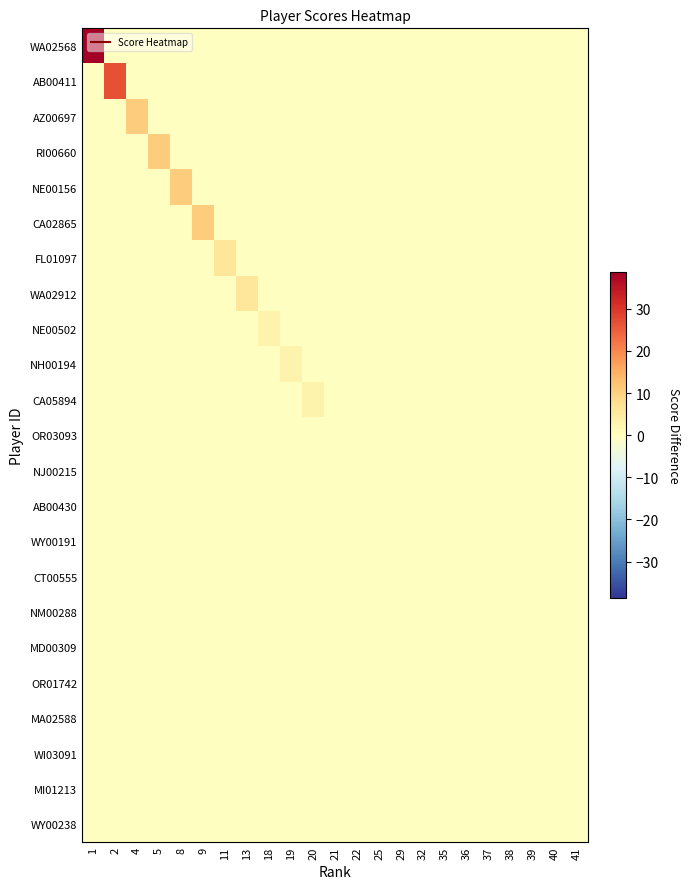

Reading left to right, extract all data points from this chart.

WA02568: 1=38.8	2=-0.2	4=-0.2	5=-0.2	8=-0.2	9=-0.2	11=-0.2	13=-0.2	18=-0.2	19=-0.2	20=-0.2	21=-0.2	22=-0.2	25=-0.2	29=-0.2	32=-0.2	35=-0.2	36=-0.2	37=-0.2	38=-0.2	39=-0.2	40=-0.2	41=-0.2
AB00411: 1=-0.2	2=26.8	4=-0.2	5=-0.2	8=-0.2	9=-0.2	11=-0.2	13=-0.2	18=-0.2	19=-0.2	20=-0.2	21=-0.2	22=-0.2	25=-0.2	29=-0.2	32=-0.2	35=-0.2	36=-0.2	37=-0.2	38=-0.2	39=-0.2	40=-0.2	41=-0.2
AZ00697: 1=-0.2	2=-0.2	4=10.8	5=-0.2	8=-0.2	9=-0.2	11=-0.2	13=-0.2	18=-0.2	19=-0.2	20=-0.2	21=-0.2	22=-0.2	25=-0.2	29=-0.2	32=-0.2	35=-0.2	36=-0.2	37=-0.2	38=-0.2	39=-0.2	40=-0.2	41=-0.2
RI00660: 1=-0.2	2=-0.2	4=-0.2	5=10.8	8=-0.2	9=-0.2	11=-0.2	13=-0.2	18=-0.2	19=-0.2	20=-0.2	21=-0.2	22=-0.2	25=-0.2	29=-0.2	32=-0.2	35=-0.2	36=-0.2	37=-0.2	38=-0.2	39=-0.2	40=-0.2	41=-0.2
NE00156: 1=-0.2	2=-0.2	4=-0.2	5=-0.2	8=10.8	9=-0.2	11=-0.2	13=-0.2	18=-0.2	19=-0.2	20=-0.2	21=-0.2	22=-0.2	25=-0.2	29=-0.2	32=-0.2	35=-0.2	36=-0.2	37=-0.2	38=-0.2	39=-0.2	40=-0.2	41=-0.2
CA02865: 1=-0.2	2=-0.2	4=-0.2	5=-0.2	8=-0.2	9=10.8	11=-0.2	13=-0.2	18=-0.2	19=-0.2	20=-0.2	21=-0.2	22=-0.2	25=-0.2	29=-0.2	32=-0.2	35=-0.2	36=-0.2	37=-0.2	38=-0.2	39=-0.2	40=-0.2	41=-0.2
FL01097: 1=-0.2	2=-0.2	4=-0.2	5=-0.2	8=-0.2	9=-0.2	11=5.8	13=-0.2	18=-0.2	19=-0.2	20=-0.2	21=-0.2	22=-0.2	25=-0.2	29=-0.2	32=-0.2	35=-0.2	36=-0.2	37=-0.2	38=-0.2	39=-0.2	40=-0.2	41=-0.2
WA02912: 1=-0.2	2=-0.2	4=-0.2	5=-0.2	8=-0.2	9=-0.2	11=-0.2	13=5.8	18=-0.2	19=-0.2	20=-0.2	21=-0.2	22=-0.2	25=-0.2	29=-0.2	32=-0.2	35=-0.2	36=-0.2	37=-0.2	38=-0.2	39=-0.2	40=-0.2	41=-0.2
NE00502: 1=-0.2	2=-0.2	4=-0.2	5=-0.2	8=-0.2	9=-0.2	11=-0.2	13=-0.2	18=2.8	19=-0.2	20=-0.2	21=-0.2	22=-0.2	25=-0.2	29=-0.2	32=-0.2	35=-0.2	36=-0.2	37=-0.2	38=-0.2	39=-0.2	40=-0.2	41=-0.2
NH00194: 1=-0.2	2=-0.2	4=-0.2	5=-0.2	8=-0.2	9=-0.2	11=-0.2	13=-0.2	18=-0.2	19=2.8	20=-0.2	21=-0.2	22=-0.2	25=-0.2	29=-0.2	32=-0.2	35=-0.2	36=-0.2	37=-0.2	38=-0.2	39=-0.2	40=-0.2	41=-0.2
CA05894: 1=-0.2	2=-0.2	4=-0.2	5=-0.2	8=-0.2	9=-0.2	11=-0.2	13=-0.2	18=-0.2	19=-0.2	20=2.8	21=-0.2	22=-0.2	25=-0.2	29=-0.2	32=-0.2	35=-0.2	36=-0.2	37=-0.2	38=-0.2	39=-0.2	40=-0.2	41=-0.2
OR03093: 1=-0.2	2=-0.2	4=-0.2	5=-0.2	8=-0.2	9=-0.2	11=-0.2	13=-0.2	18=-0.2	19=-0.2	20=-0.2	21=-0.2	22=-0.2	25=-0.2	29=-0.2	32=-0.2	35=-0.2	36=-0.2	37=-0.2	38=-0.2	39=-0.2	40=-0.2	41=-0.2
NJ00215: 1=-0.2	2=-0.2	4=-0.2	5=-0.2	8=-0.2	9=-0.2	11=-0.2	13=-0.2	18=-0.2	19=-0.2	20=-0.2	21=-0.2	22=-0.2	25=-0.2	29=-0.2	32=-0.2	35=-0.2	36=-0.2	37=-0.2	38=-0.2	39=-0.2	40=-0.2	41=-0.2
AB00430: 1=-0.2	2=-0.2	4=-0.2	5=-0.2	8=-0.2	9=-0.2	11=-0.2	13=-0.2	18=-0.2	19=-0.2	20=-0.2	21=-0.2	22=-0.2	25=-0.2	29=-0.2	32=-0.2	35=-0.2	36=-0.2	37=-0.2	38=-0.2	39=-0.2	40=-0.2	41=-0.2
WY00191: 1=-0.2	2=-0.2	4=-0.2	5=-0.2	8=-0.2	9=-0.2	11=-0.2	13=-0.2	18=-0.2	19=-0.2	20=-0.2	21=-0.2	22=-0.2	25=-0.2	29=-0.2	32=-0.2	35=-0.2	36=-0.2	37=-0.2	38=-0.2	39=-0.2	40=-0.2	41=-0.2
CT00555: 1=-0.2	2=-0.2	4=-0.2	5=-0.2	8=-0.2	9=-0.2	11=-0.2	13=-0.2	18=-0.2	19=-0.2	20=-0.2	21=-0.2	22=-0.2	25=-0.2	29=-0.2	32=-0.2	35=-0.2	36=-0.2	37=-0.2	38=-0.2	39=-0.2	40=-0.2	41=-0.2
NM00288: 1=-0.2	2=-0.2	4=-0.2	5=-0.2	8=-0.2	9=-0.2	11=-0.2	13=-0.2	18=-0.2	19=-0.2	20=-0.2	21=-0.2	22=-0.2	25=-0.2	29=-0.2	32=-0.2	35=-0.2	36=-0.2	37=-0.2	38=-0.2	39=-0.2	40=-0.2	41=-0.2
MD00309: 1=-0.2	2=-0.2	4=-0.2	5=-0.2	8=-0.2	9=-0.2	11=-0.2	13=-0.2	18=-0.2	19=-0.2	20=-0.2	21=-0.2	22=-0.2	25=-0.2	29=-0.2	32=-0.2	35=-0.2	36=-0.2	37=-0.2	38=-0.2	39=-0.2	40=-0.2	41=-0.2
OR01742: 1=-0.2	2=-0.2	4=-0.2	5=-0.2	8=-0.2	9=-0.2	11=-0.2	13=-0.2	18=-0.2	19=-0.2	20=-0.2	21=-0.2	22=-0.2	25=-0.2	29=-0.2	32=-0.2	35=-0.2	36=-0.2	37=-0.2	38=-0.2	39=-0.2	40=-0.2	41=-0.2
MA02588: 1=-0.2	2=-0.2	4=-0.2	5=-0.2	8=-0.2	9=-0.2	11=-0.2	13=-0.2	18=-0.2	19=-0.2	20=-0.2	21=-0.2	22=-0.2	25=-0.2	29=-0.2	32=-0.2	35=-0.2	36=-0.2	37=-0.2	38=-0.2	39=-0.2	40=-0.2	41=-0.2
WI03091: 1=-0.2	2=-0.2	4=-0.2	5=-0.2	8=-0.2	9=-0.2	11=-0.2	13=-0.2	18=-0.2	19=-0.2	20=-0.2	21=-0.2	22=-0.2	25=-0.2	29=-0.2	32=-0.2	35=-0.2	36=-0.2	37=-0.2	38=-0.2	39=-0.2	40=-0.2	41=-0.2
MI01213: 1=-0.2	2=-0.2	4=-0.2	5=-0.2	8=-0.2	9=-0.2	11=-0.2	13=-0.2	18=-0.2	19=-0.2	20=-0.2	21=-0.2	22=-0.2	25=-0.2	29=-0.2	32=-0.2	35=-0.2	36=-0.2	37=-0.2	38=-0.2	39=-0.2	40=-0.2	41=-0.2
WY00238: 1=-0.2	2=-0.2	4=-0.2	5=-0.2	8=-0.2	9=-0.2	11=-0.2	13=-0.2	18=-0.2	19=-0.2	20=-0.2	21=-0.2	22=-0.2	25=-0.2	29=-0.2	32=-0.2	35=-0.2	36=-0.2	37=-0.2	38=-0.2	39=-0.2	40=-0.2	41=-0.2